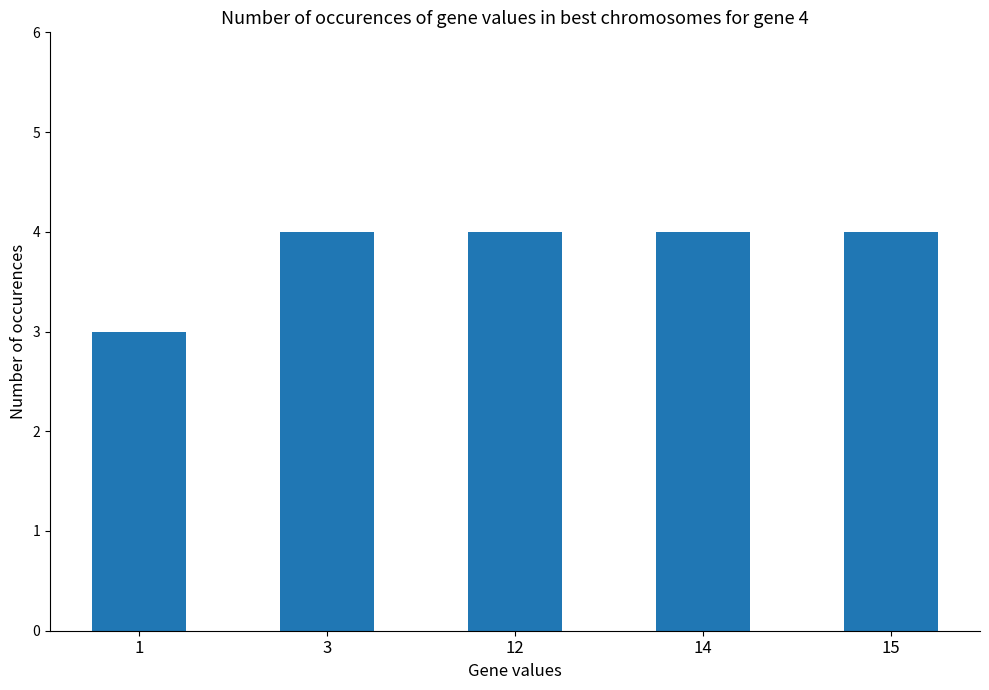

Count the values in the range 4 to 5.

4